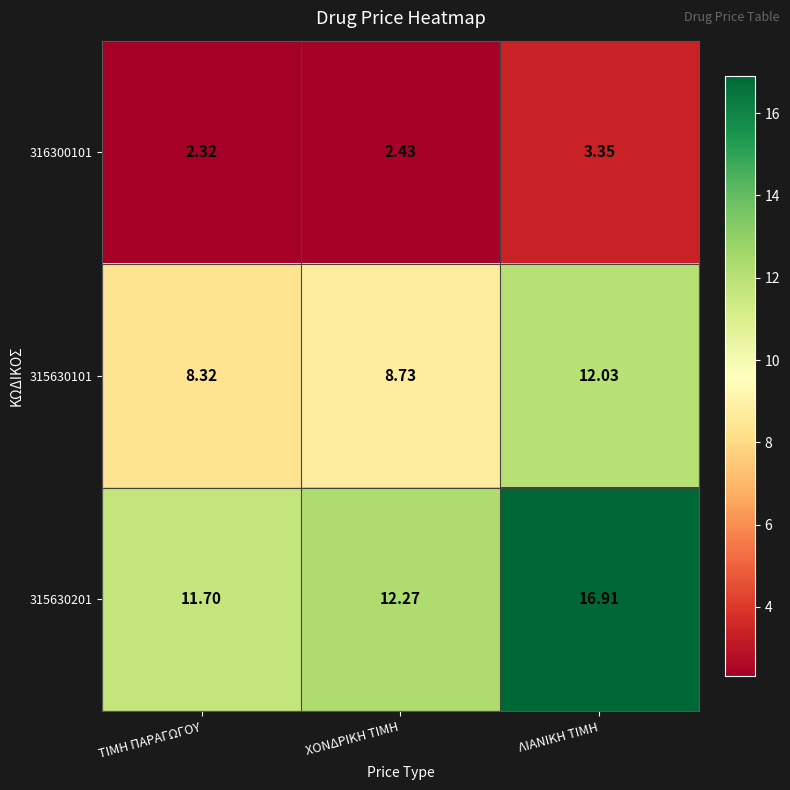

Rank the series at ΛΙΑΝΙΚΗ ΤΙΜΗ from highest to lowest value.

315630201, 315630101, 316300101